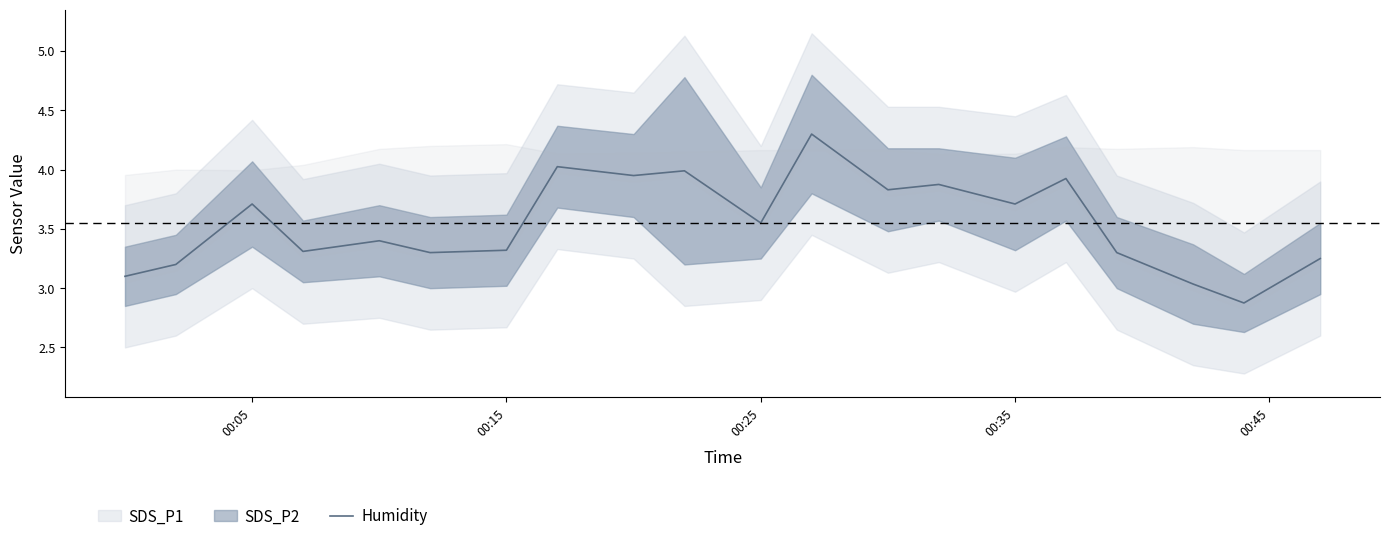

What is the highest value of the Humidity series?

4.3